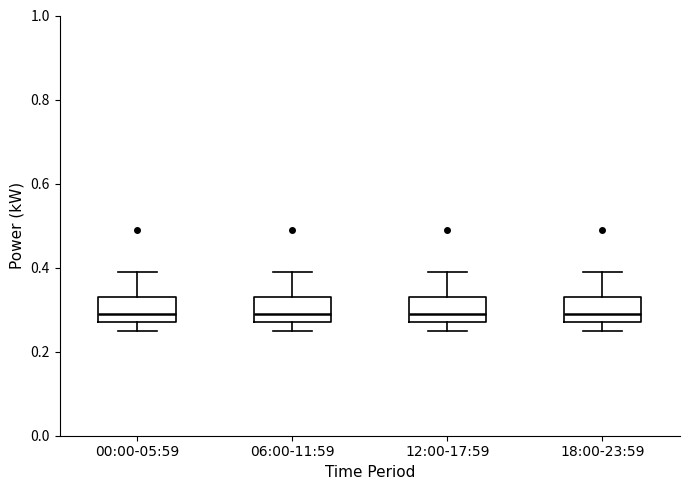

Reading left to right, read every box against the y-axis: the position of its median line, the range the box covers, and the ends of its whiskers. The values are not printed on the chart, so give them approximately, as read against the axis.

00:00-05:59: median 0.30, box 0.28 to 0.34, whiskers 0.26 to 0.40
06:00-11:59: median 0.30, box 0.28 to 0.34, whiskers 0.26 to 0.40
12:00-17:59: median 0.30, box 0.28 to 0.34, whiskers 0.26 to 0.40
18:00-23:59: median 0.30, box 0.28 to 0.34, whiskers 0.26 to 0.40